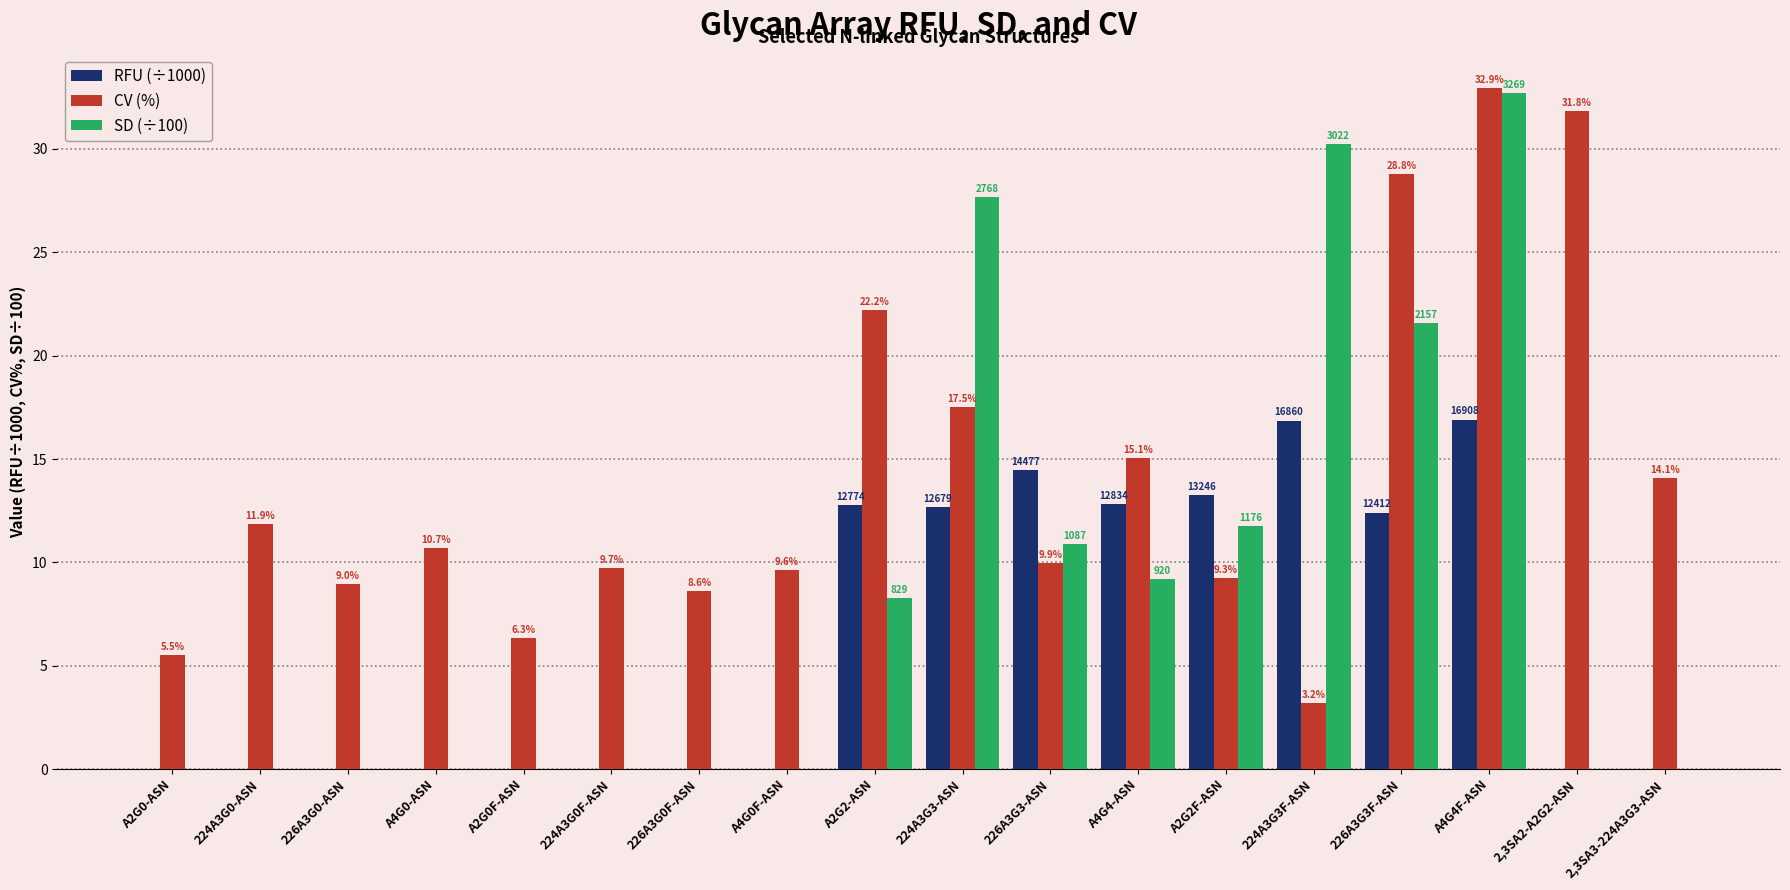

Where is RFU (÷1000) nearest to the value 8?

226A3G3F-ASN